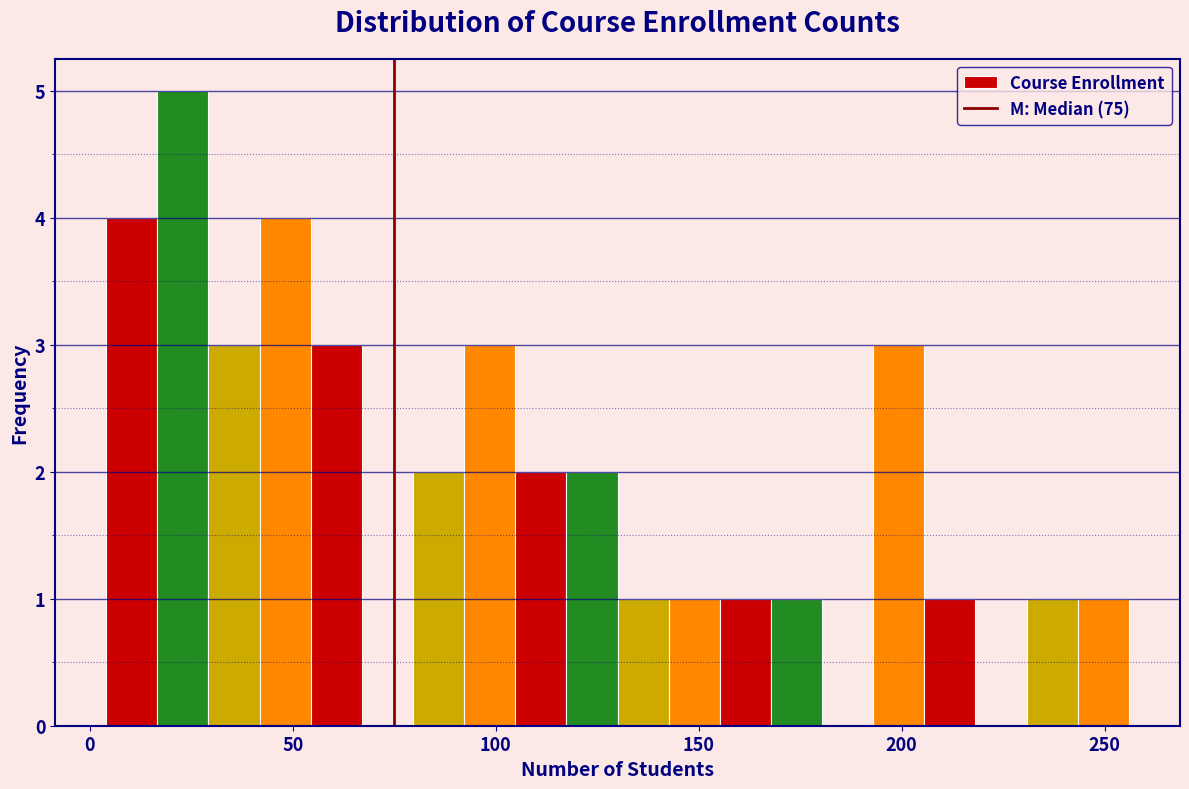

Read against the x-axis, roughly where is the centre of the tallest bar?

25